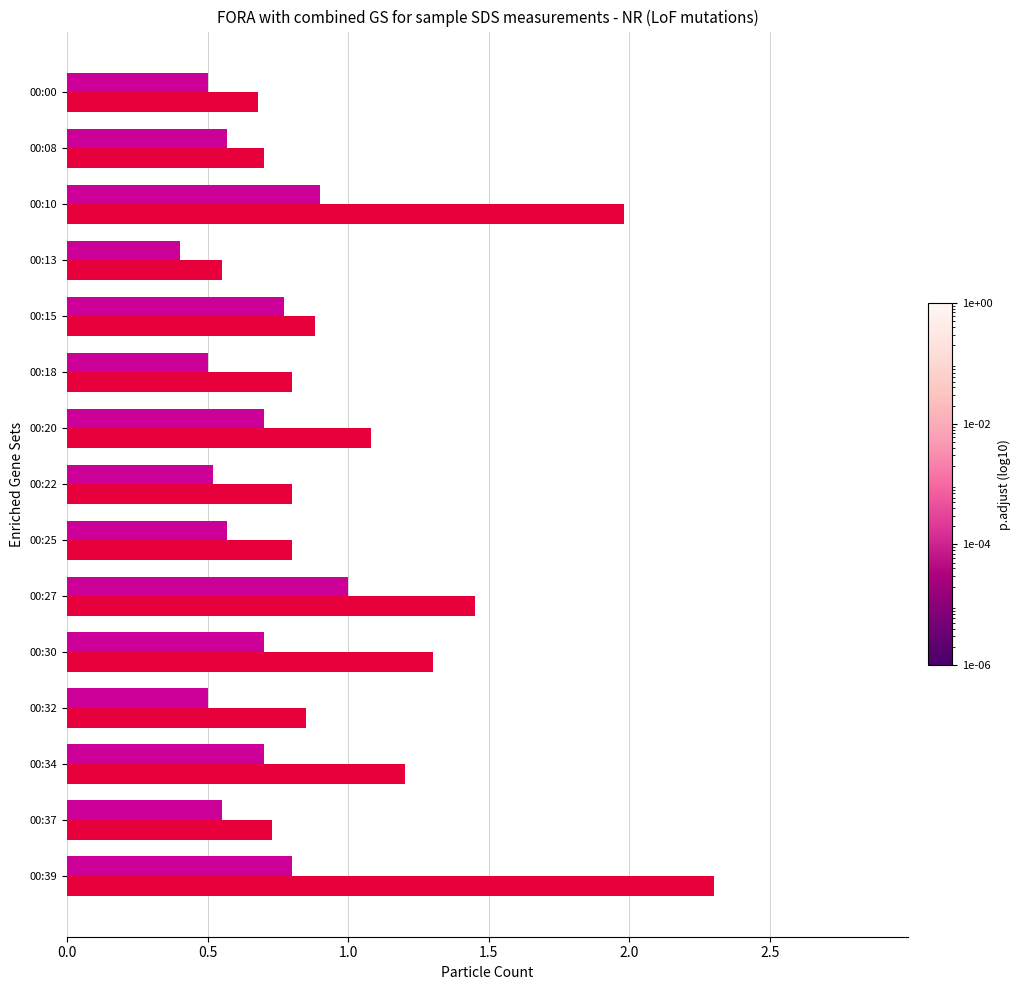

At which category is the sum across all series the highest?

00:39